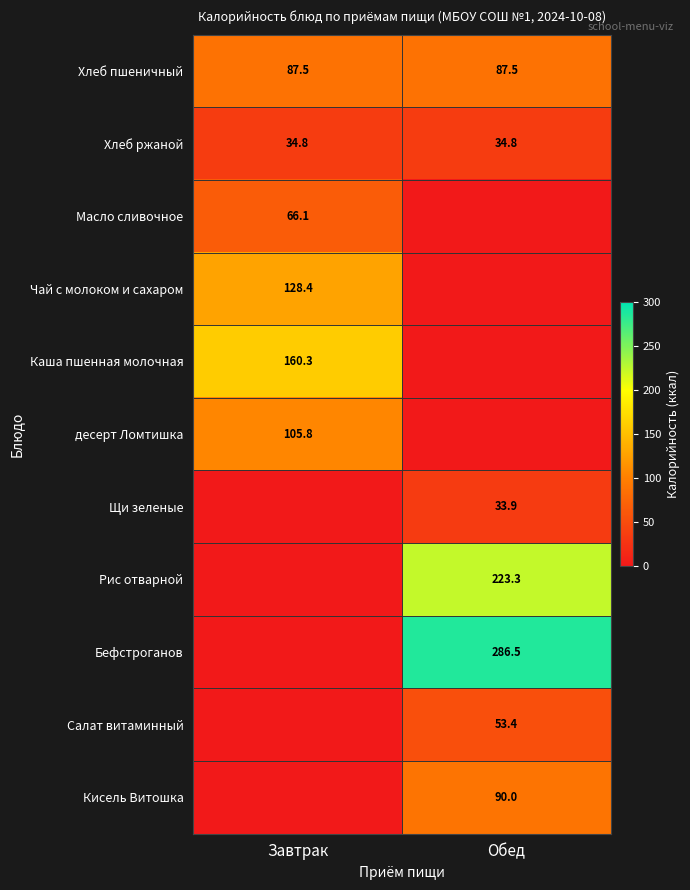

What is the highest value of the Хлеб пшеничный series?

87.5